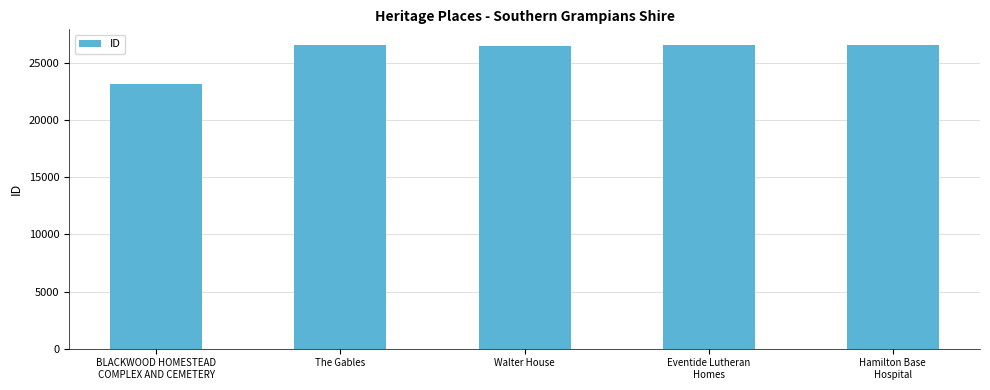

What is the minimum value shown in the chart?

23171